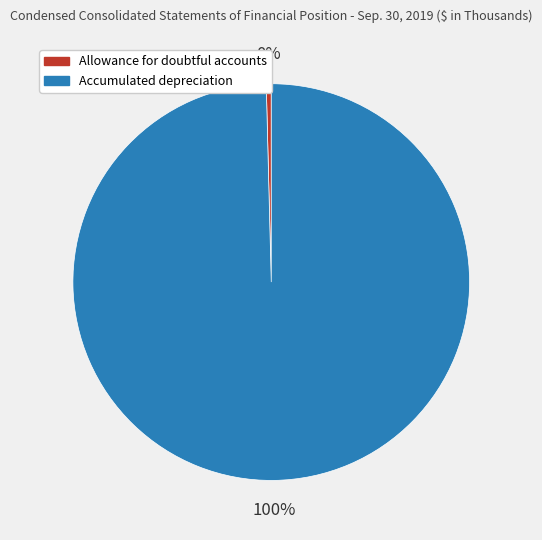

Is there a majority slice in this chart?

Yes